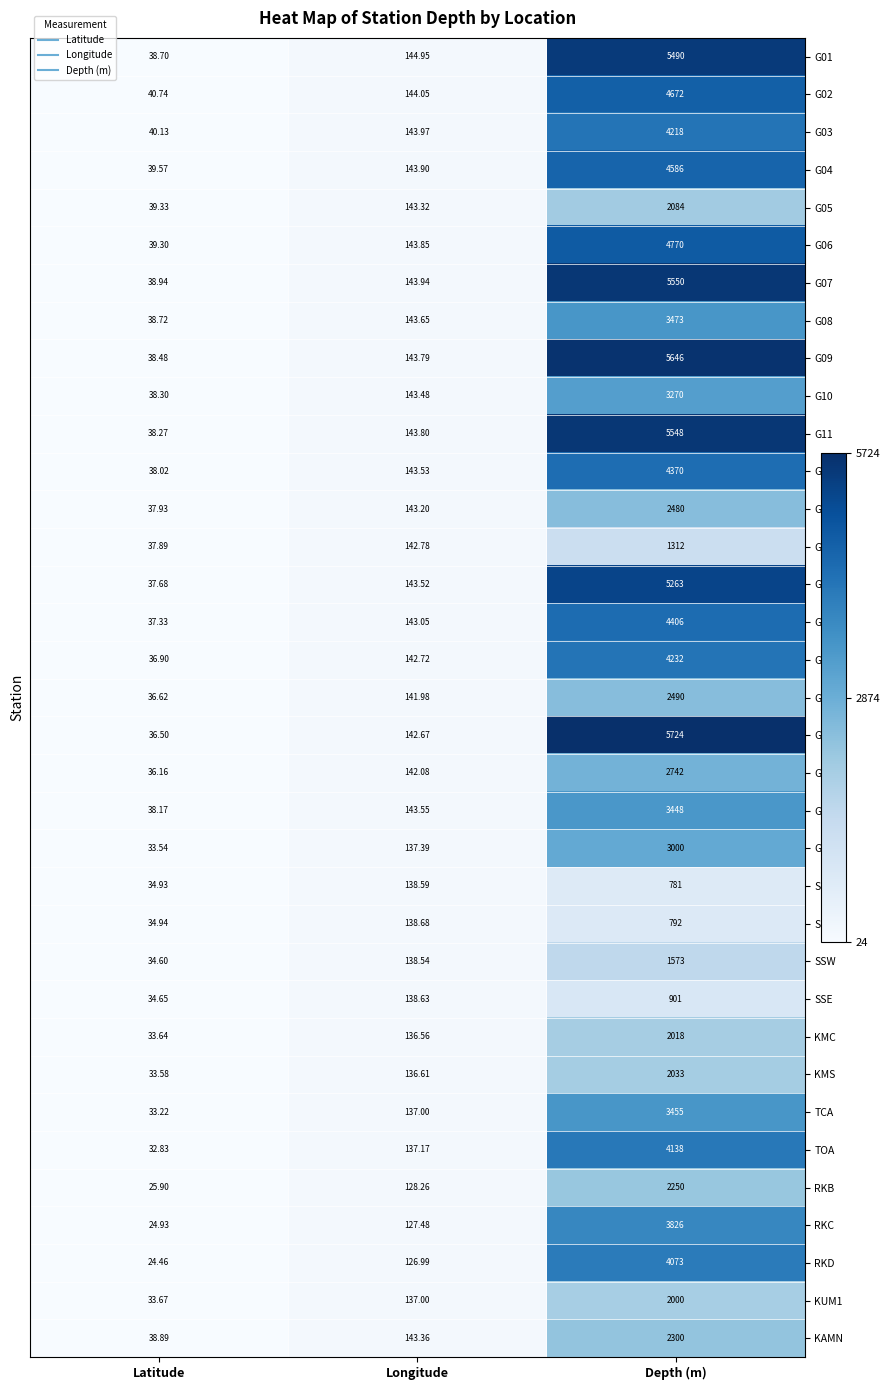

Where does the G17 series first go above 142?

Longitude